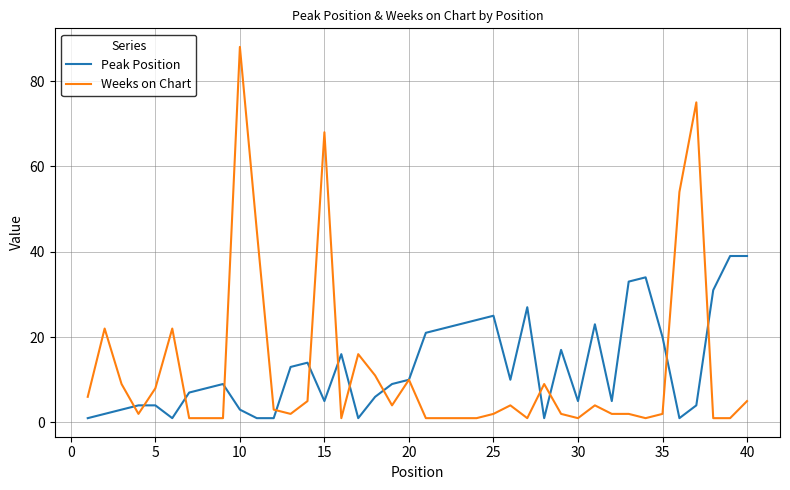

True or false: Weeks on Chart has more than 2 points higher than both neighbors.

True